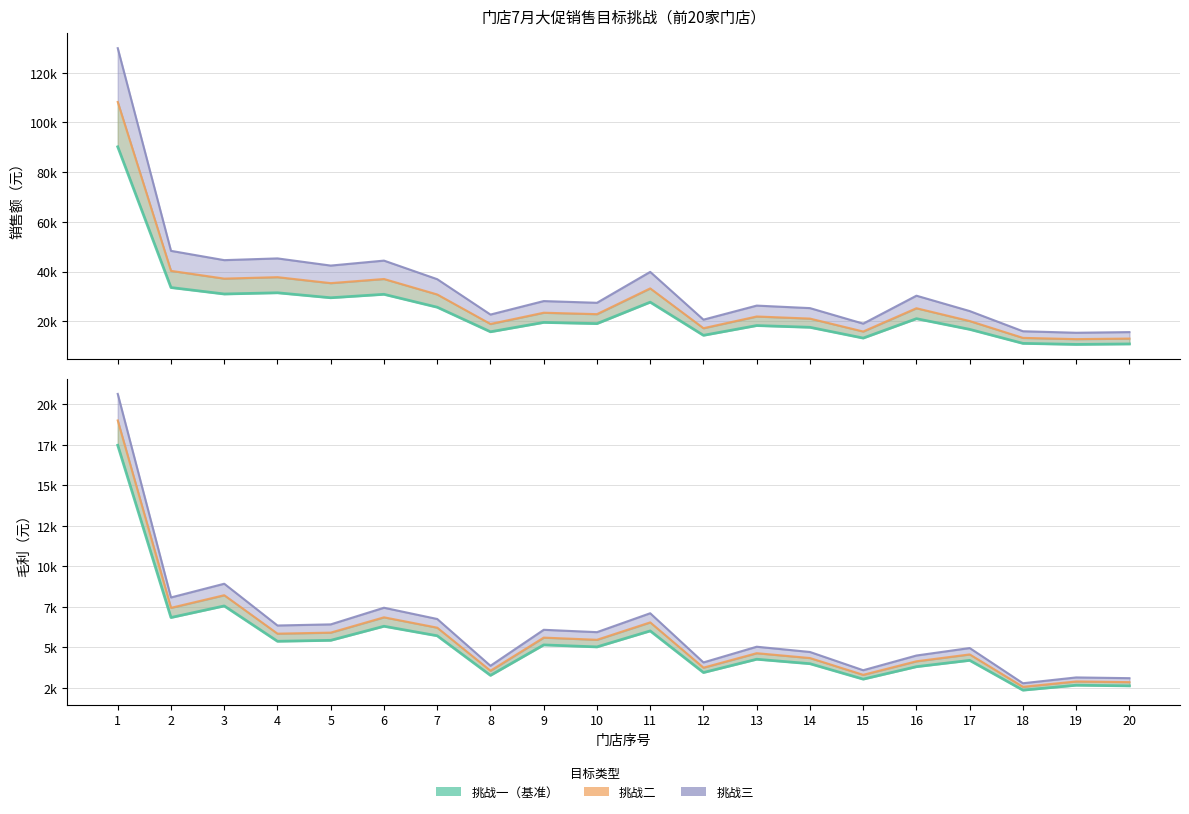

At which category does 挑战三销售 reach its first local valley?

3